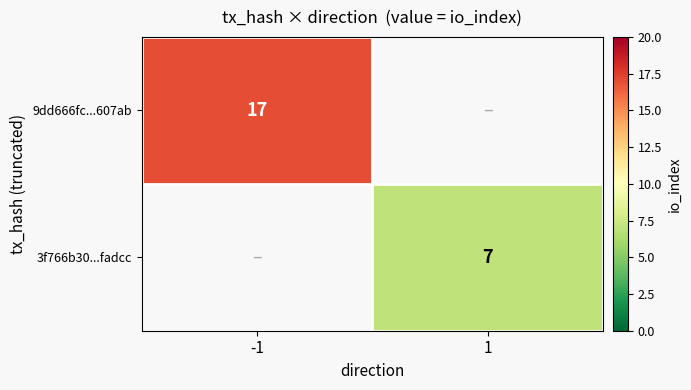

Is it true that 3f766b30...fadcc equals 10 at 1?

False